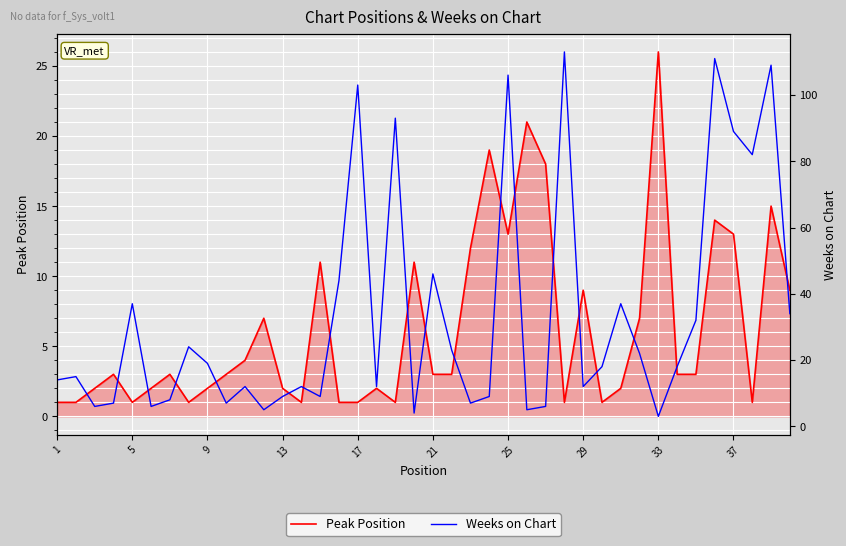

The value of Peak Position at 25 is 13. True or false?

True